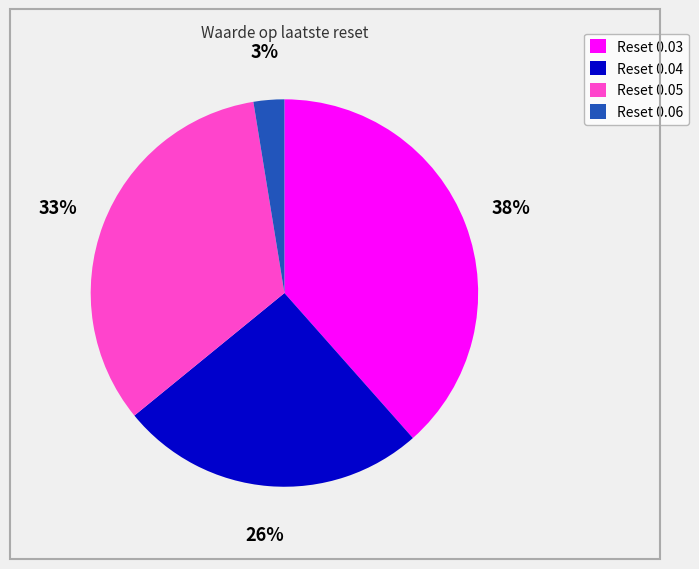

What is the largest slice in the pie chart?

Reset 0.03